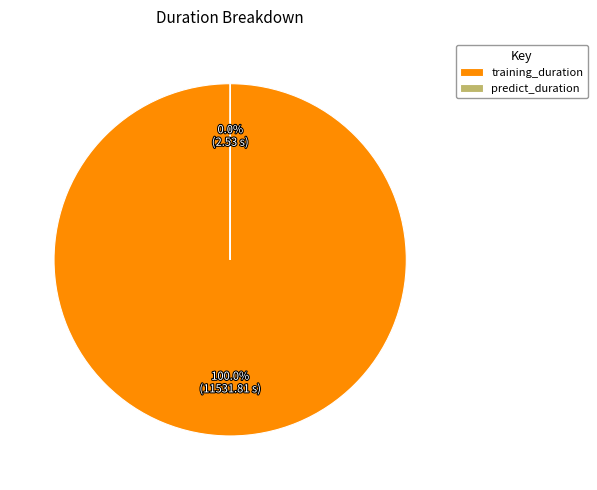

What is the majority slice?

training_duration